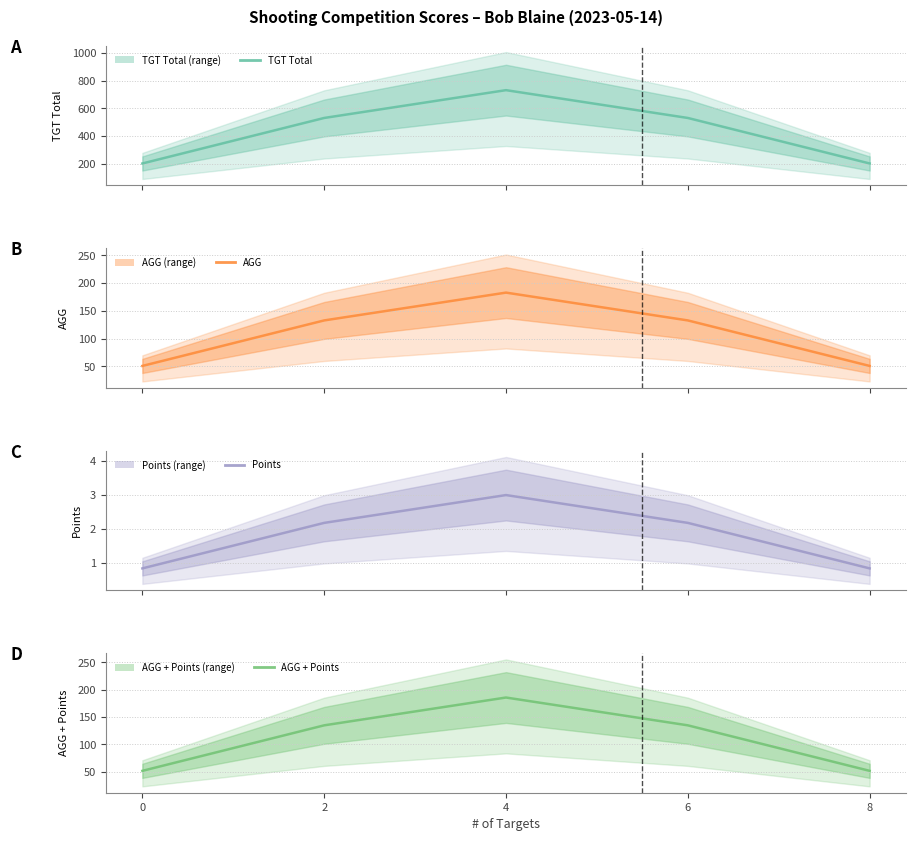

What is the maximum value shown in the chart?

731.0